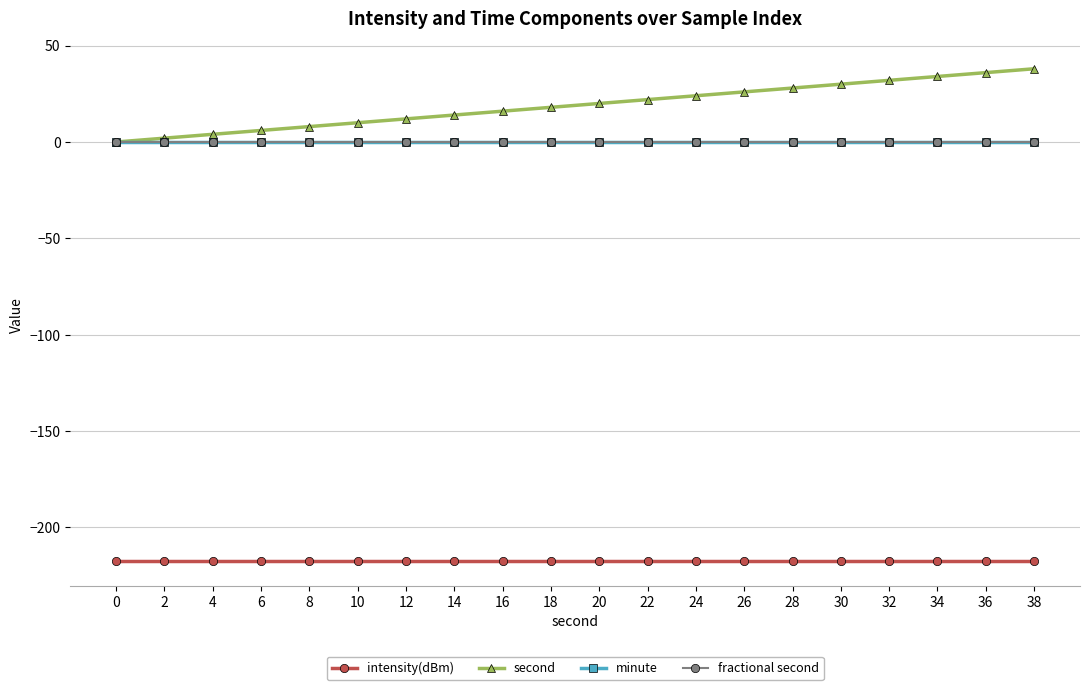

Is this an area chart (filled region under the line)?

No